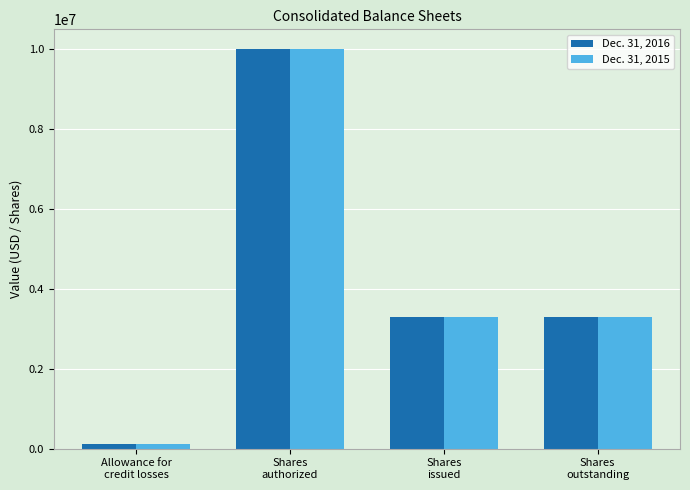

What is the smallest value displayed?

125000